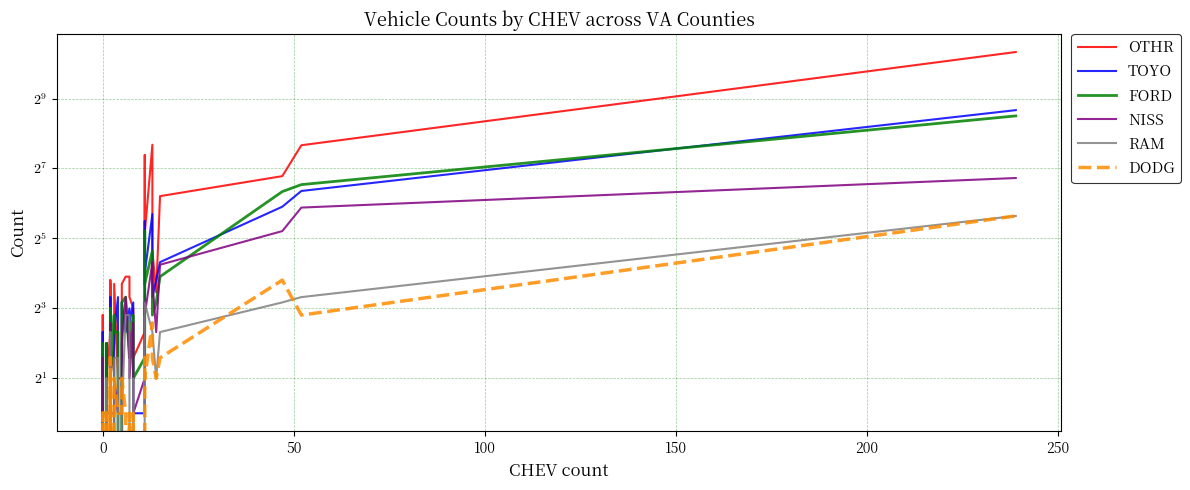

What is the sum of all OTHR values?

2303